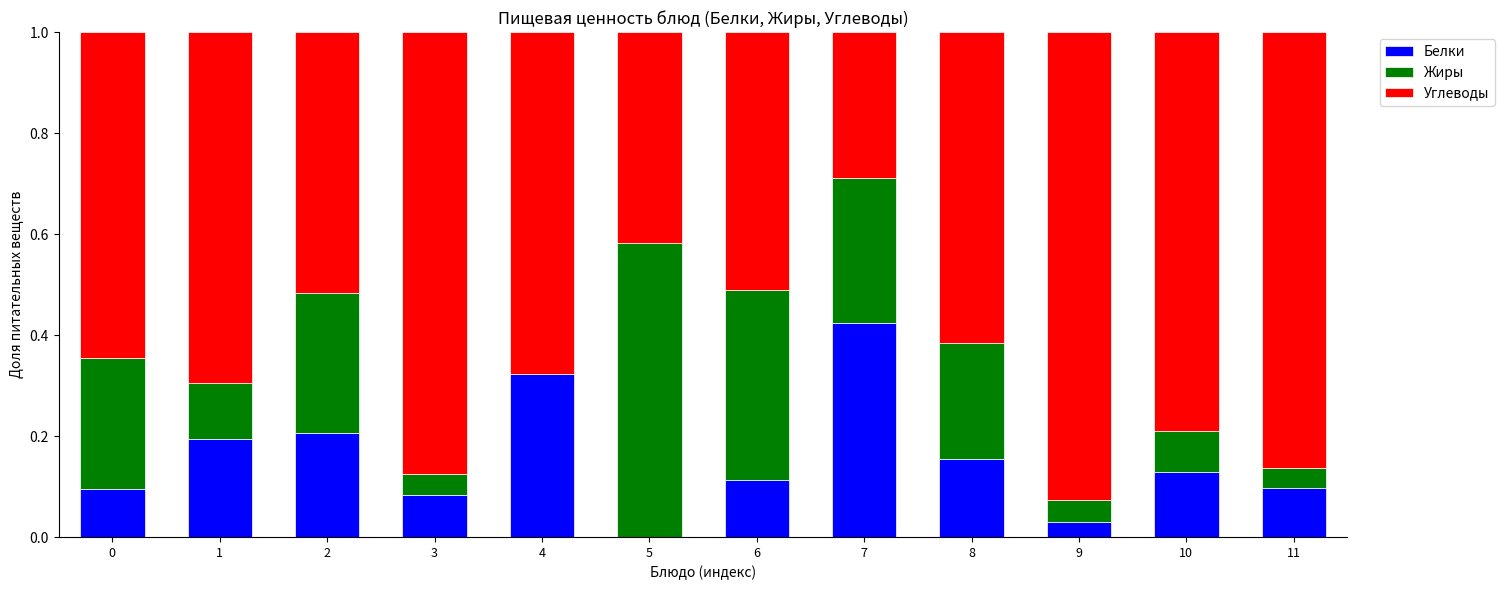

Are the bars grouped side by side (vs. stacked)?

No